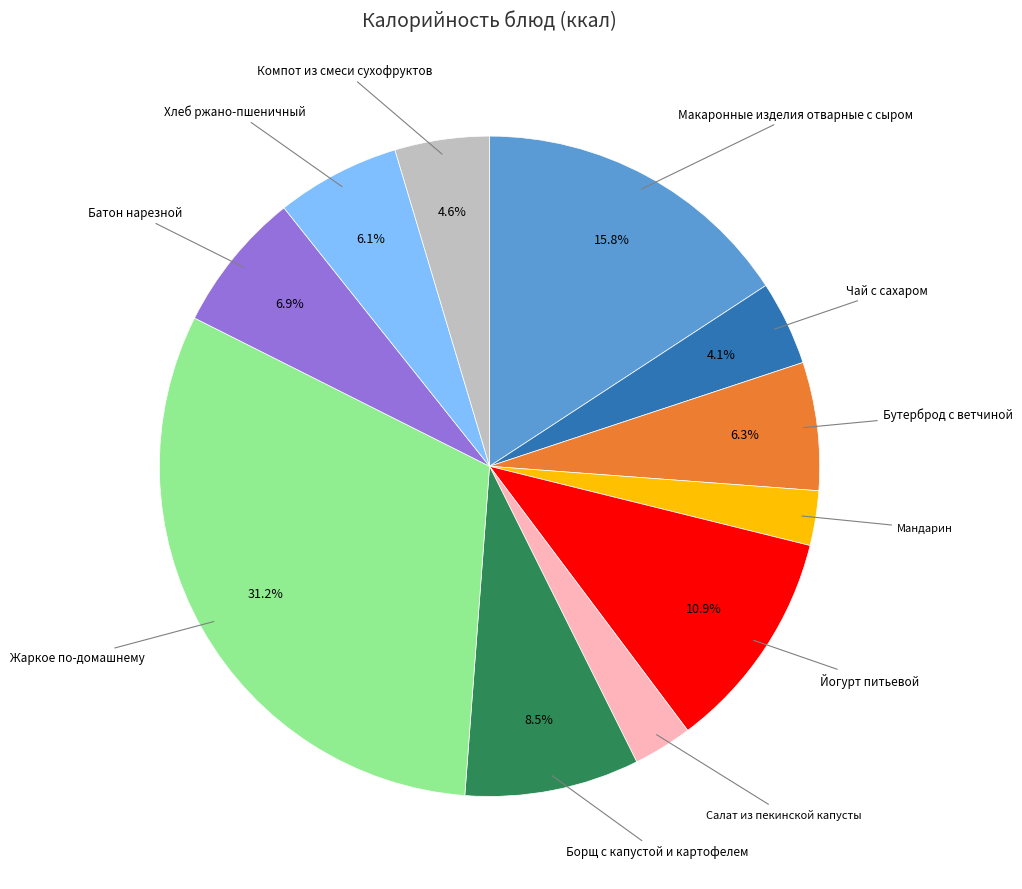

Does any single category account for the majority?

No